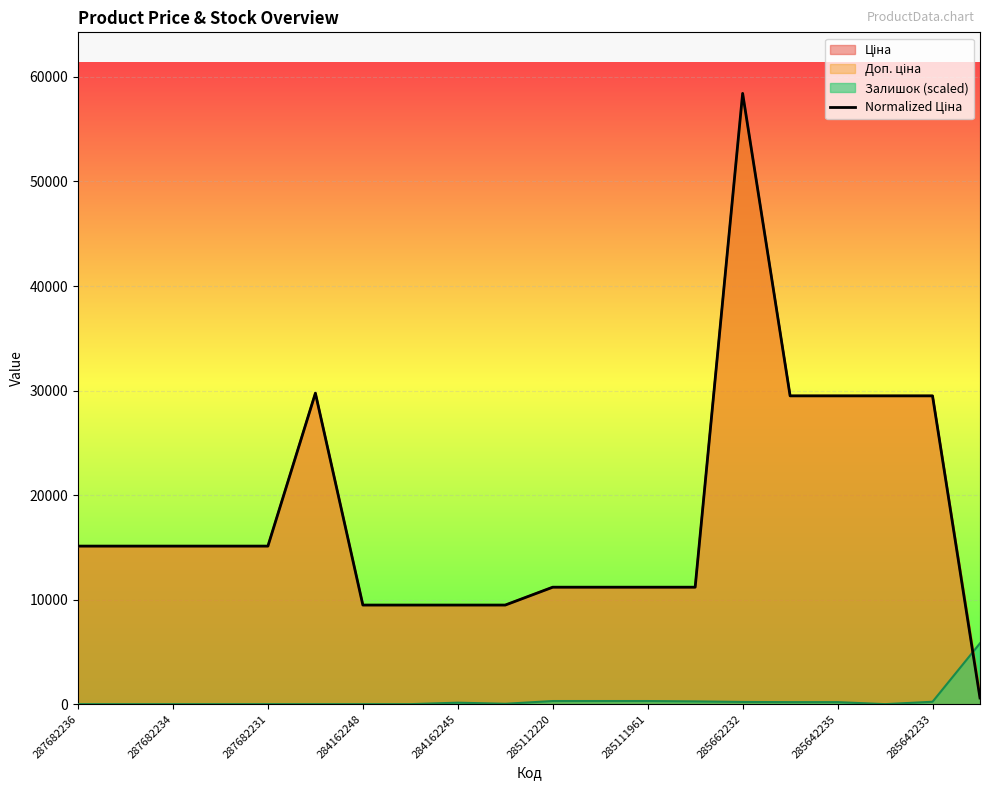

What is the average value?

18250.1